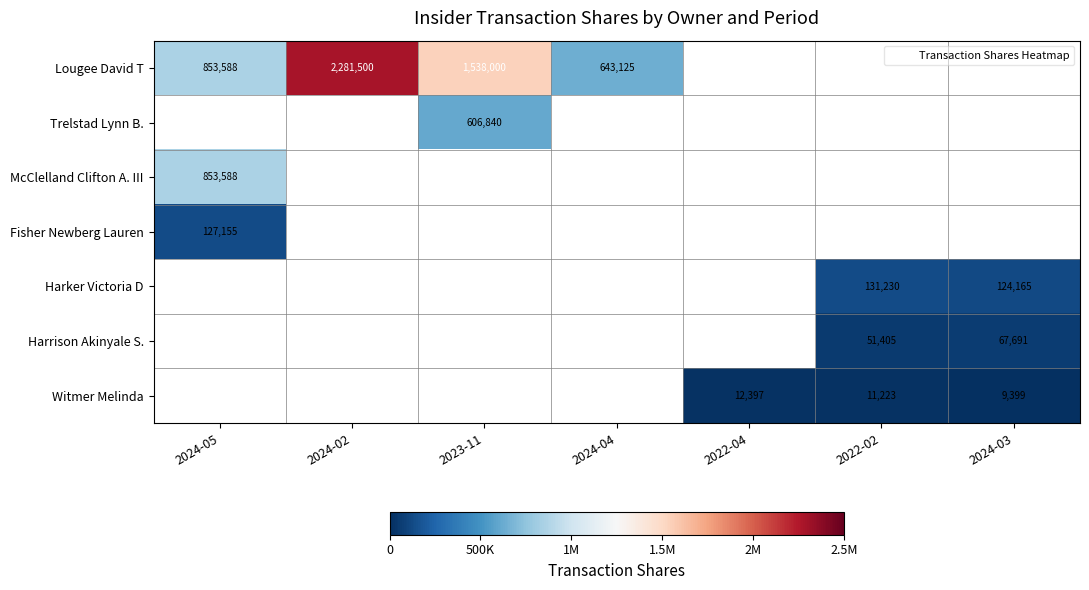

Which series changed the most between 2024-05 and 2024-02?

Lougee David T